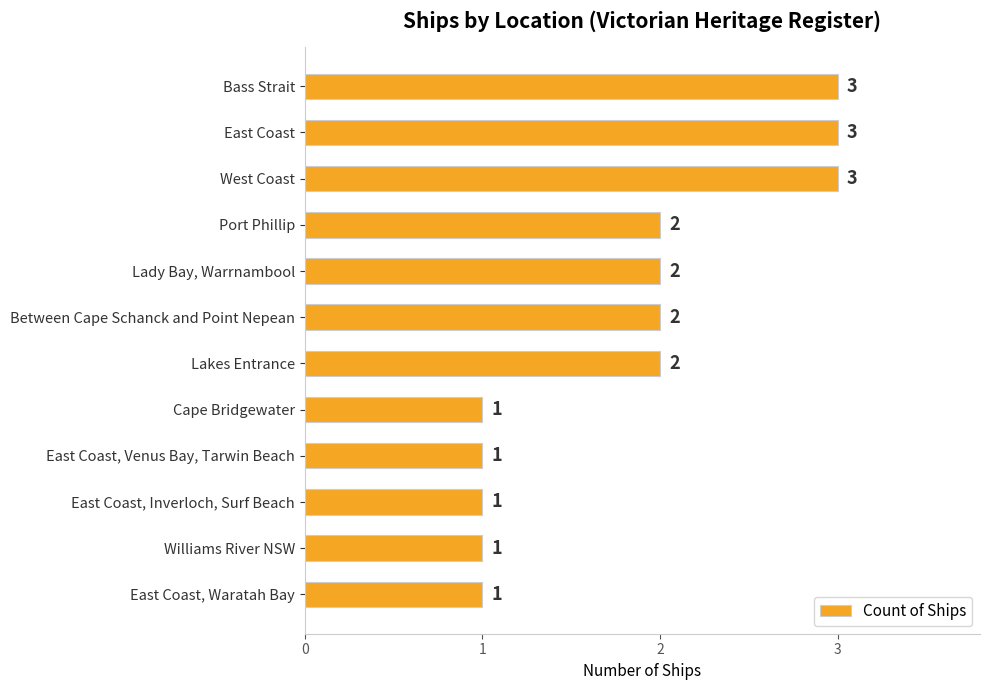

Between East Coast, Venus Bay, Tarwin Beach and Lakes Entrance, which is larger?

Lakes Entrance